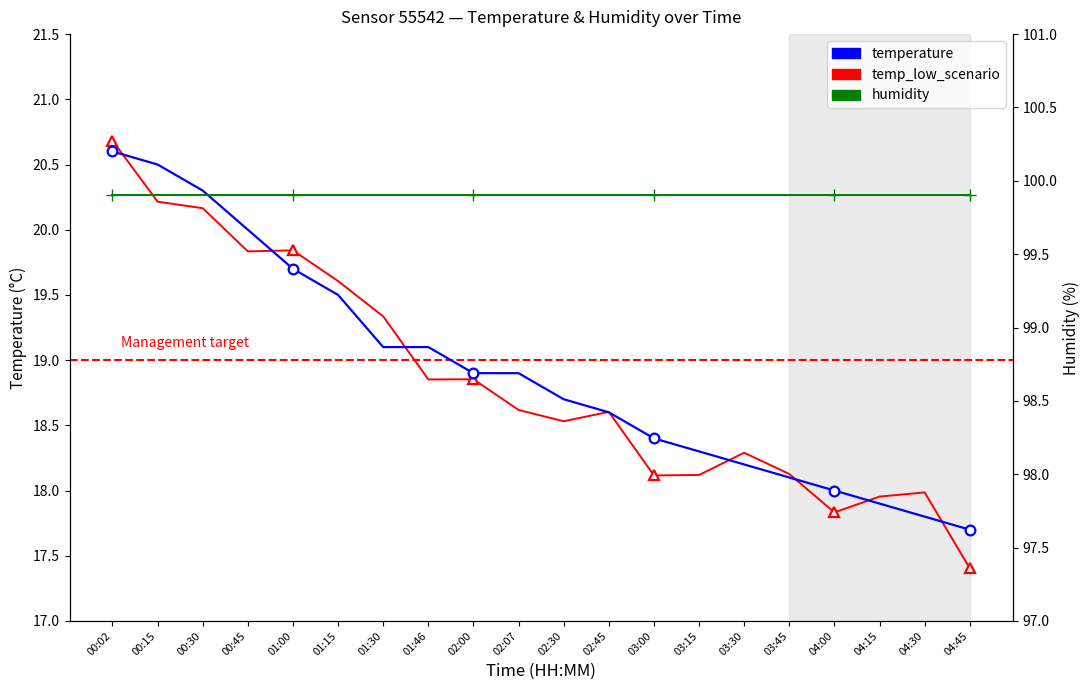

How many distinct data groups are displayed?

3